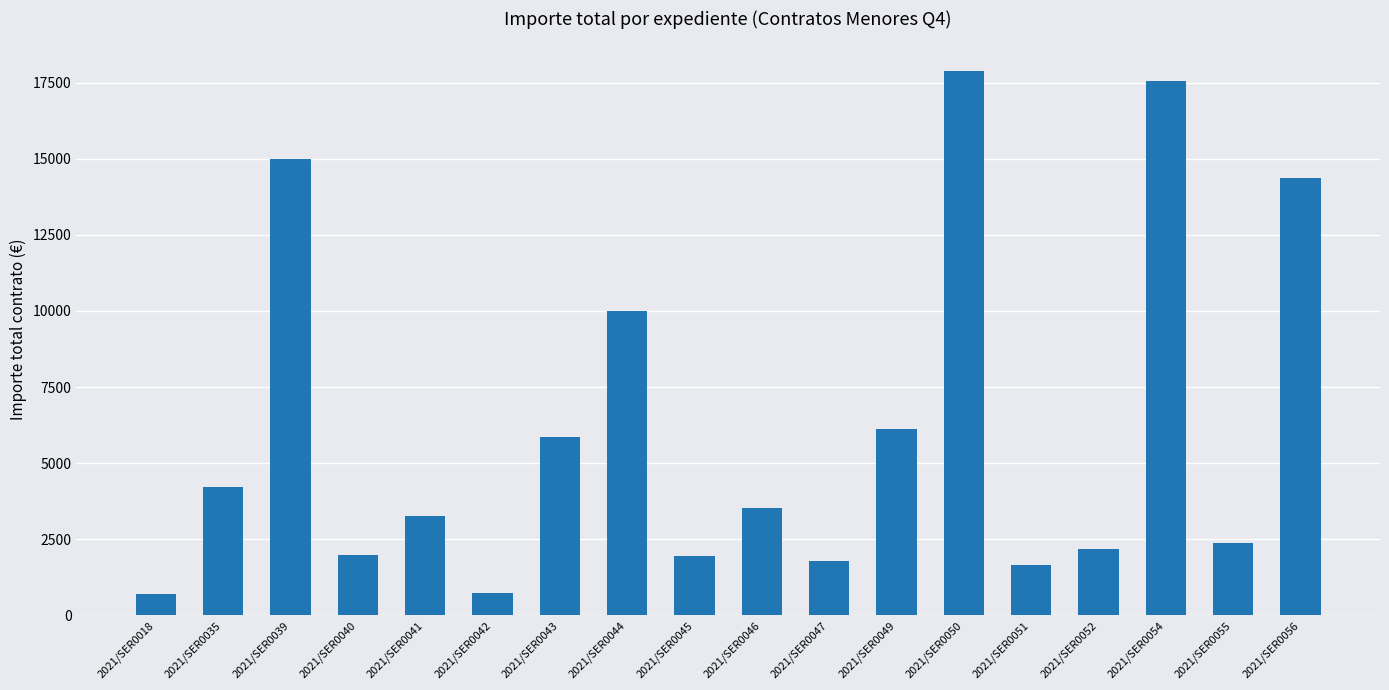

What is the sum of all values?

111115.2